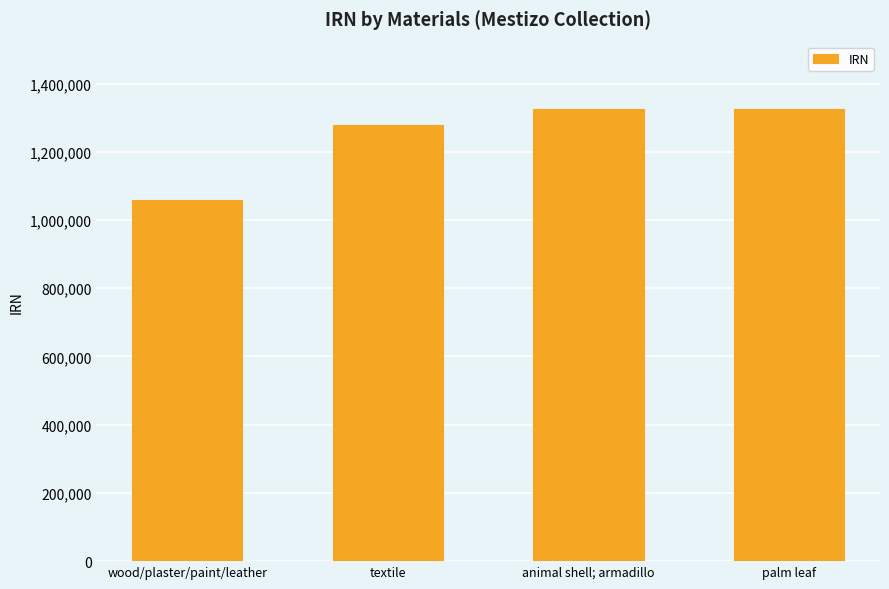

The value at animal shell; armadillo is 1324528. True or false?

True